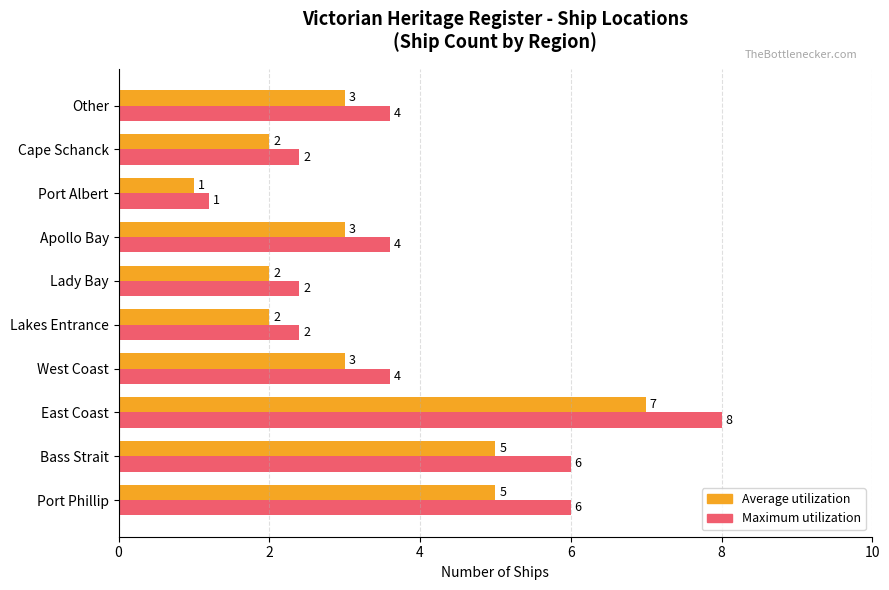

What is the greatest value displayed?

8.0